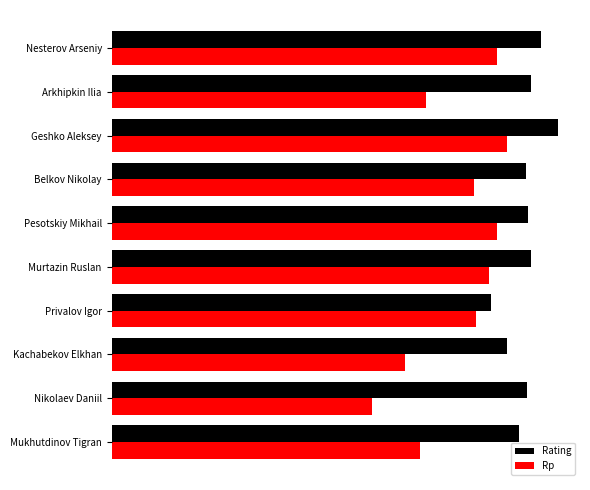

What are all the series names shown in the legend?

Rating, Rp